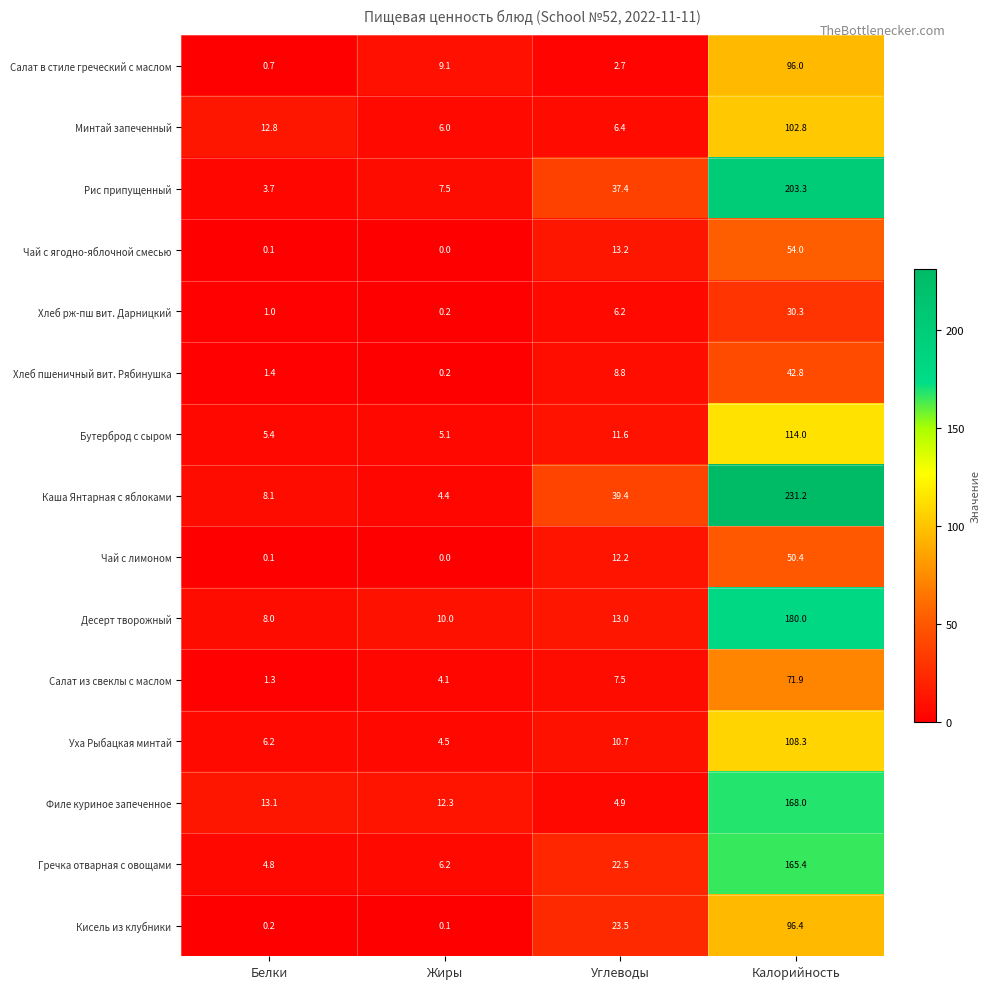

Where does the Кисель из клубники series first go above 23?

Углеводы